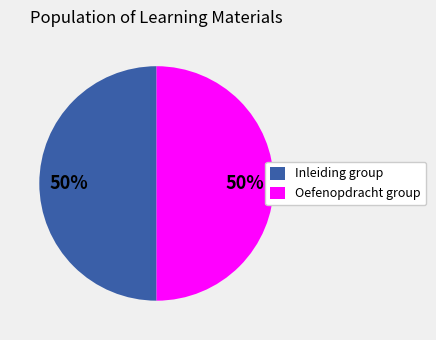

To the nearest percent, what is the average slice percentage?

50%